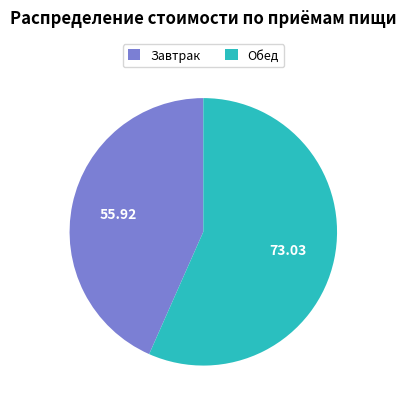

Between Обед and Завтрак, which is larger?

Обед